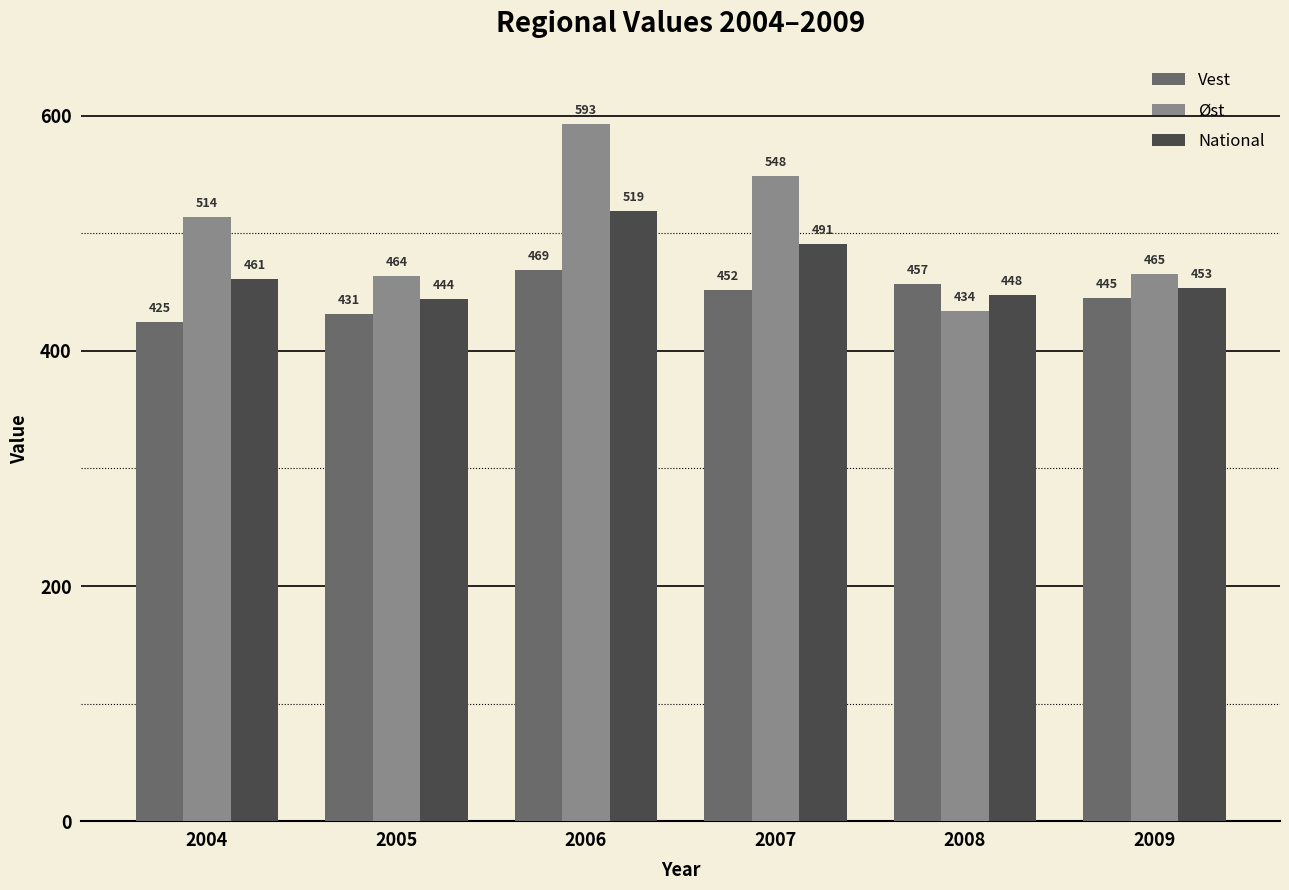

Is it true that Øst equals 465.3 at 2009?

True